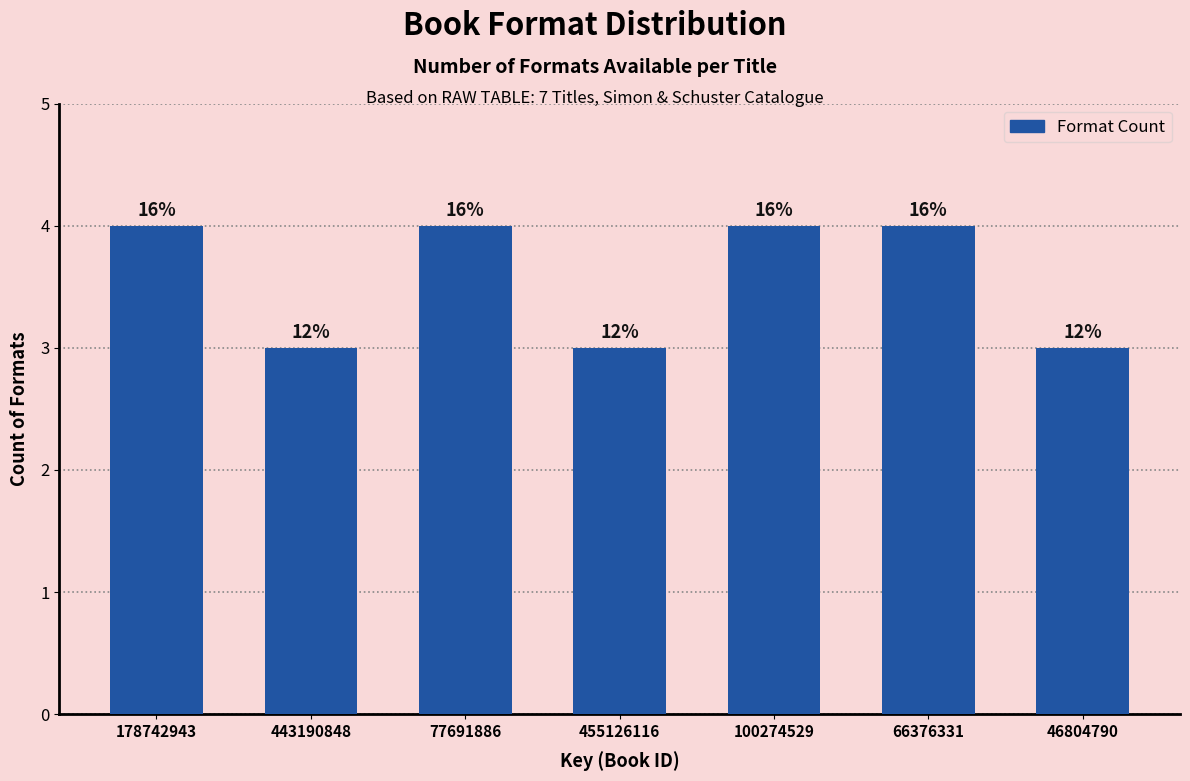

How many bars are there in total?

7